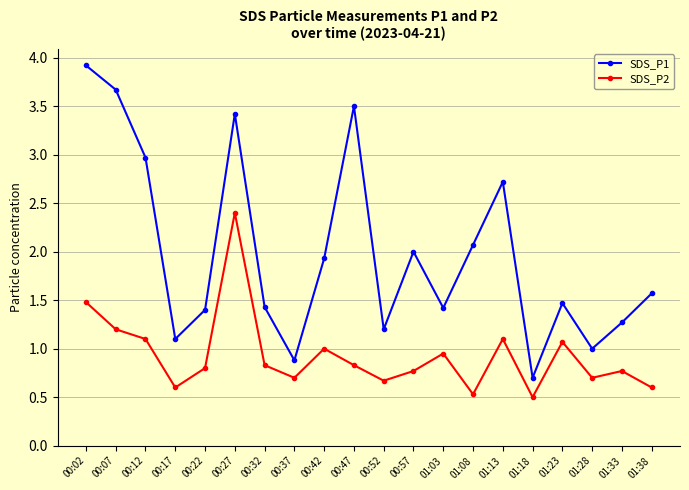

How many distinct data groups are displayed?

2